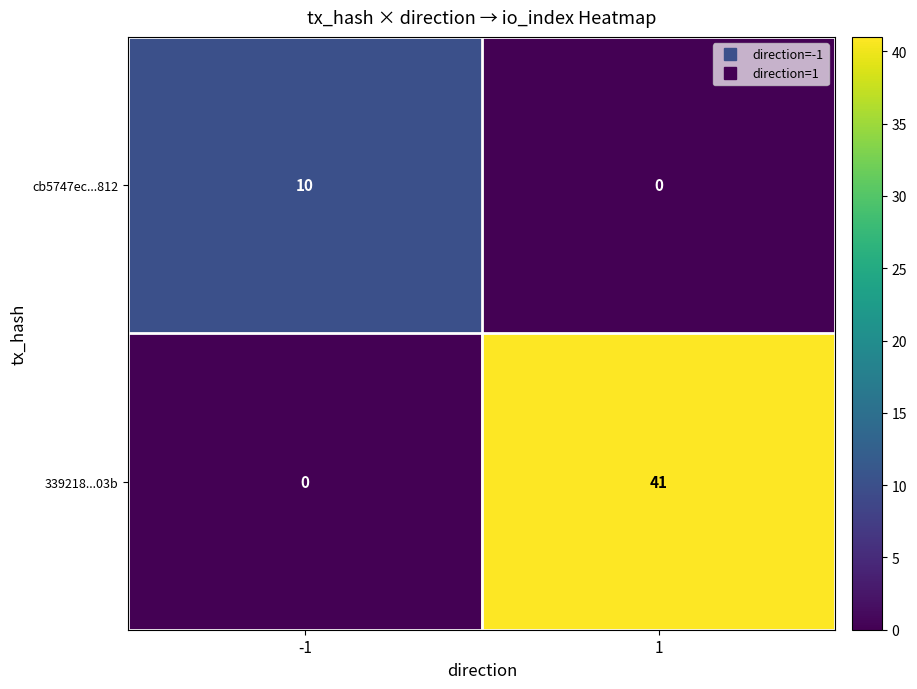

Reading left to right, extract all data points from this chart.

cb5747ec...812: -1=10	1=0
339218...03b: -1=0	1=41